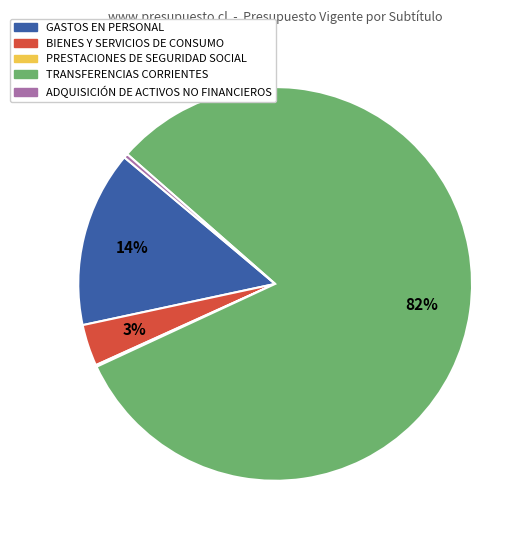

What is the largest slice in the pie chart?

TRANSFERENCIAS CORRIENTES